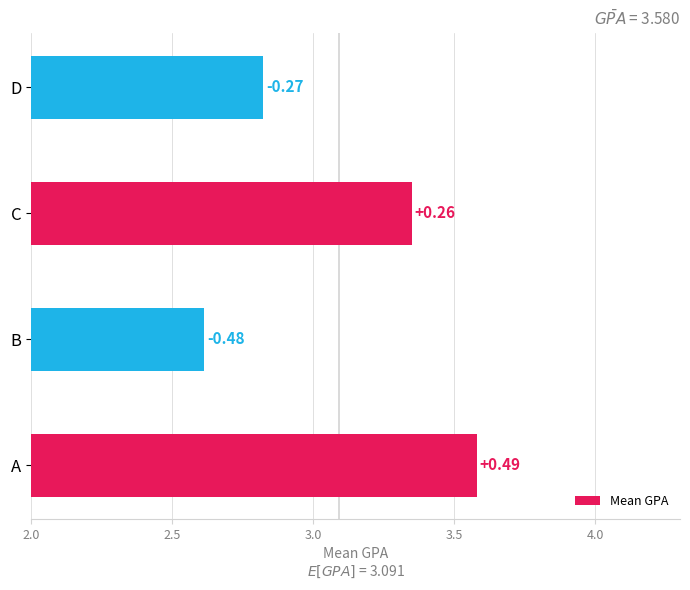

How many bars are there in total?

4